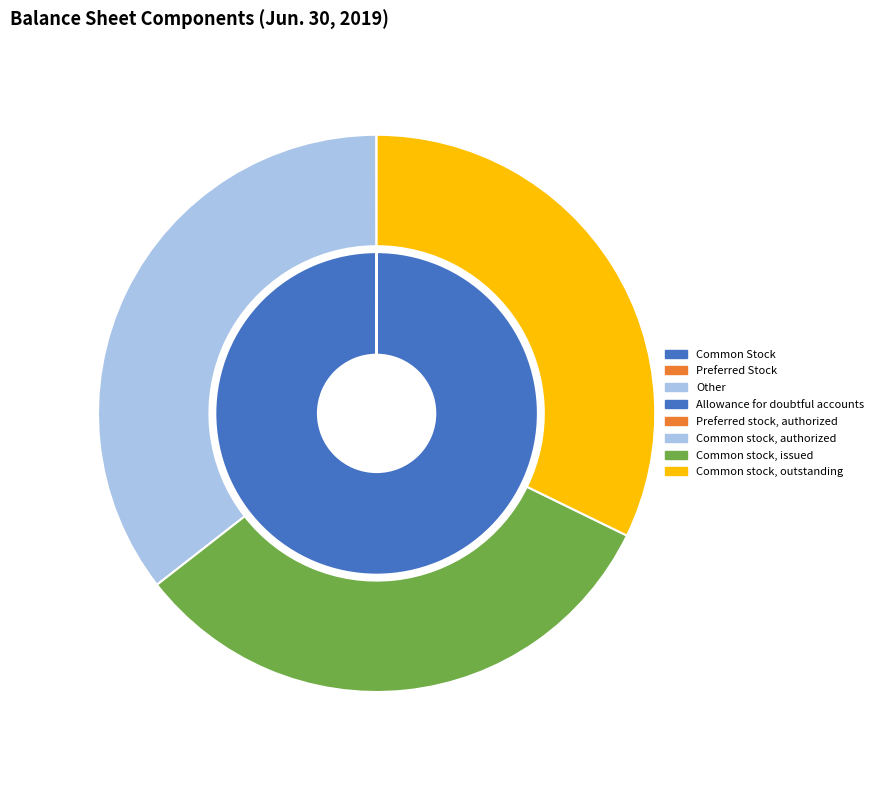

Rank the categories by value from highest to lowest.

Common stock, authorized, Common stock, issued, Common stock, outstanding, Preferred stock, authorized, Allowance for doubtful accounts